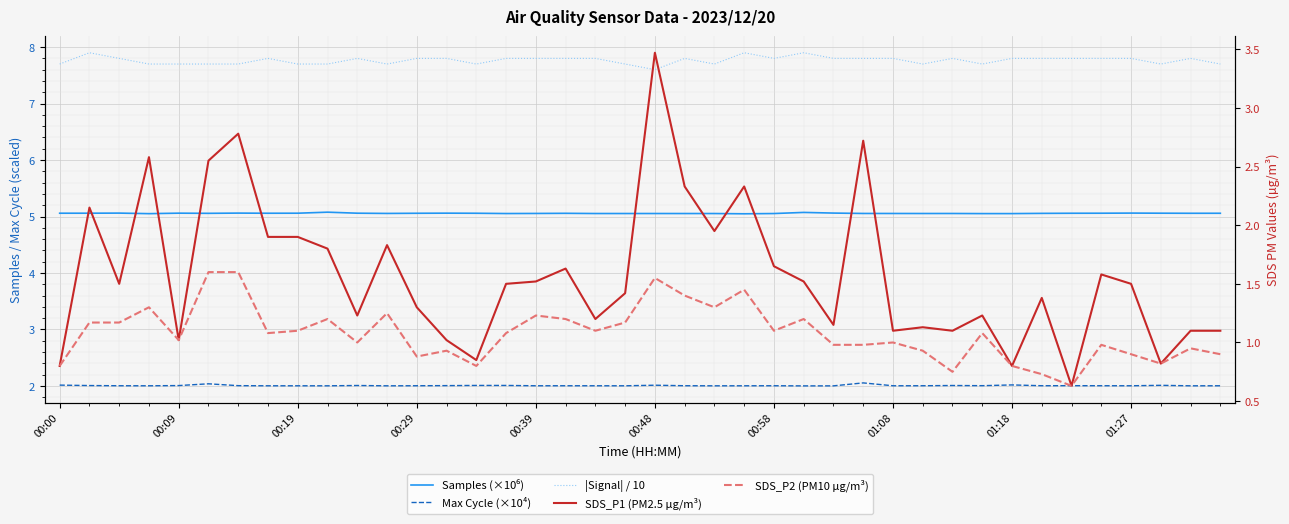

Reading left to right, list all the values displayed in this chart.

Samples (×10⁶): 5.1	5.1	5.1	5.1	5.1	5.1	5.1	5.1	5.1	5.1	5.1	5.1	5.1	5.1	5.1	5.1	5.1	5.1	5.1	5.1	5.1	5.1	5.1	5.0	5.1	5.1	5.1	5.1	5.1	5.1	5.1	5.1	5.1	5.1	5.1	5.1	5.1	5.1	5.1	5.1
Max Cycle (×10⁴): 2.0	2.0	2.0	2.0	2.0	2.0	2.0	2.0	2.0	2.0	2.0	2.0	2.0	2.0	2.0	2.0	2.0	2.0	2.0	2.0	2.0	2.0	2.0	2.0	2.0	2.0	2.0	2.1	2.0	2.0	2.0	2.0	2.0	2.0	2.0	2.0	2.0	2.0	2.0	2.0
|Signal| / 10: 7.7	7.9	7.8	7.7	7.7	7.7	7.7	7.8	7.7	7.7	7.8	7.7	7.8	7.8	7.7	7.8	7.8	7.8	7.8	7.7	7.6	7.8	7.7	7.9	7.8	7.9	7.8	7.8	7.8	7.7	7.8	7.7	7.8	7.8	7.8	7.8	7.8	7.7	7.8	7.7
SDS_P1 (PM2.5 µg/m³): 0.8	2.1	1.5	2.6	1.0	2.5	2.8	1.9	1.9	1.8	1.2	1.8	1.3	1.0	0.8	1.5	1.5	1.6	1.2	1.4	3.5	2.3	1.9	2.3	1.6	1.5	1.1	2.7	1.1	1.1	1.1	1.2	0.8	1.4	0.6	1.6	1.5	0.8	1.1	1.1
SDS_P2 (PM10 µg/m³): 0.8	1.2	1.2	1.3	1.0	1.6	1.6	1.1	1.1	1.2	1.0	1.2	0.9	0.9	0.8	1.1	1.2	1.2	1.1	1.2	1.6	1.4	1.3	1.4	1.1	1.2	1.0	1.0	1.0	0.9	0.8	1.1	0.8	0.7	0.6	1.0	0.9	0.8	0.9	0.9